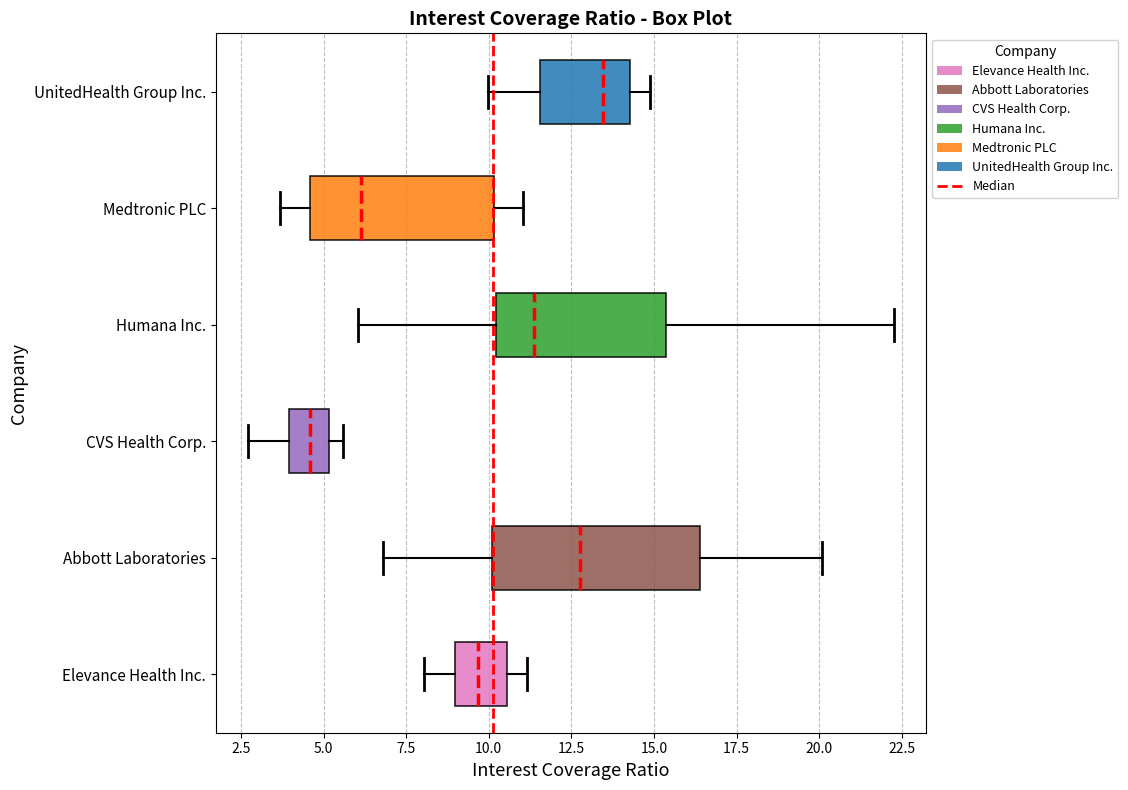

Comparing the boxes themselves (not the whiskers), which one is the widest?

Abbott Laboratories